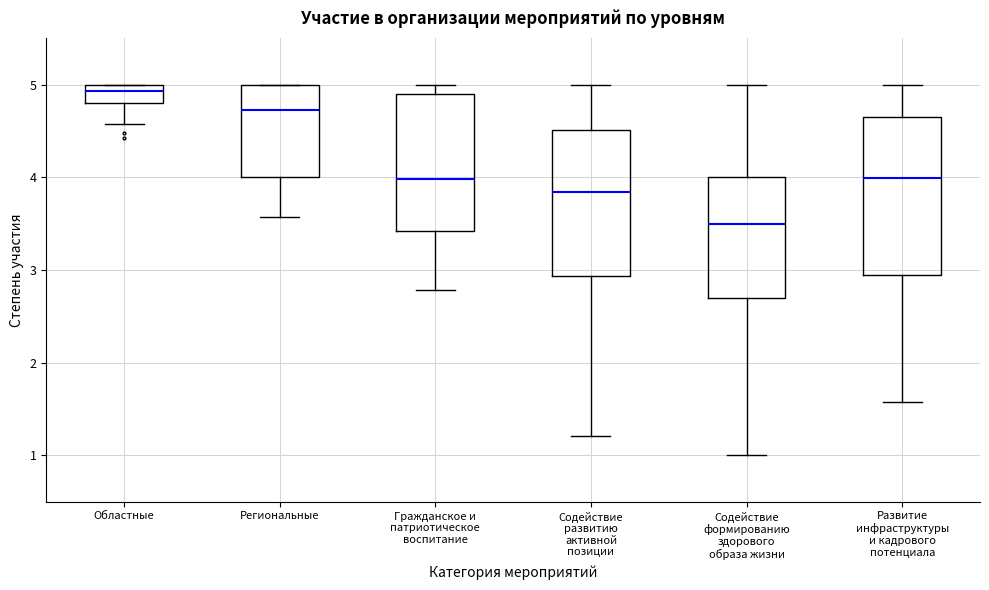

Reading left to right, read every box against the y-axis: the position of its median line, the range the box covers, and the ends of its whiskers. The values are not printed on the chart, so give them approximately, as read against the axis.

Областные: median 4.9, box 4.8 to 5.0, whiskers 4.6 to 5.0
Региональные: median 4.7, box 4.0 to 5.0, whiskers 3.6 to 5.0
Гражданское и патриотическое воспитание: median 4.0, box 3.4 to 4.9, whiskers 2.8 to 5.0
Содействие развитию активной позиции: median 3.8, box 2.9 to 4.5, whiskers 1.2 to 5.0
Содействие формированию здорового образа жизни: median 3.5, box 2.7 to 4.0, whiskers 1.0 to 5.0
Развитие инфраструктуры и кадрового потенциала: median 4.0, box 2.9 to 4.6, whiskers 1.6 to 5.0